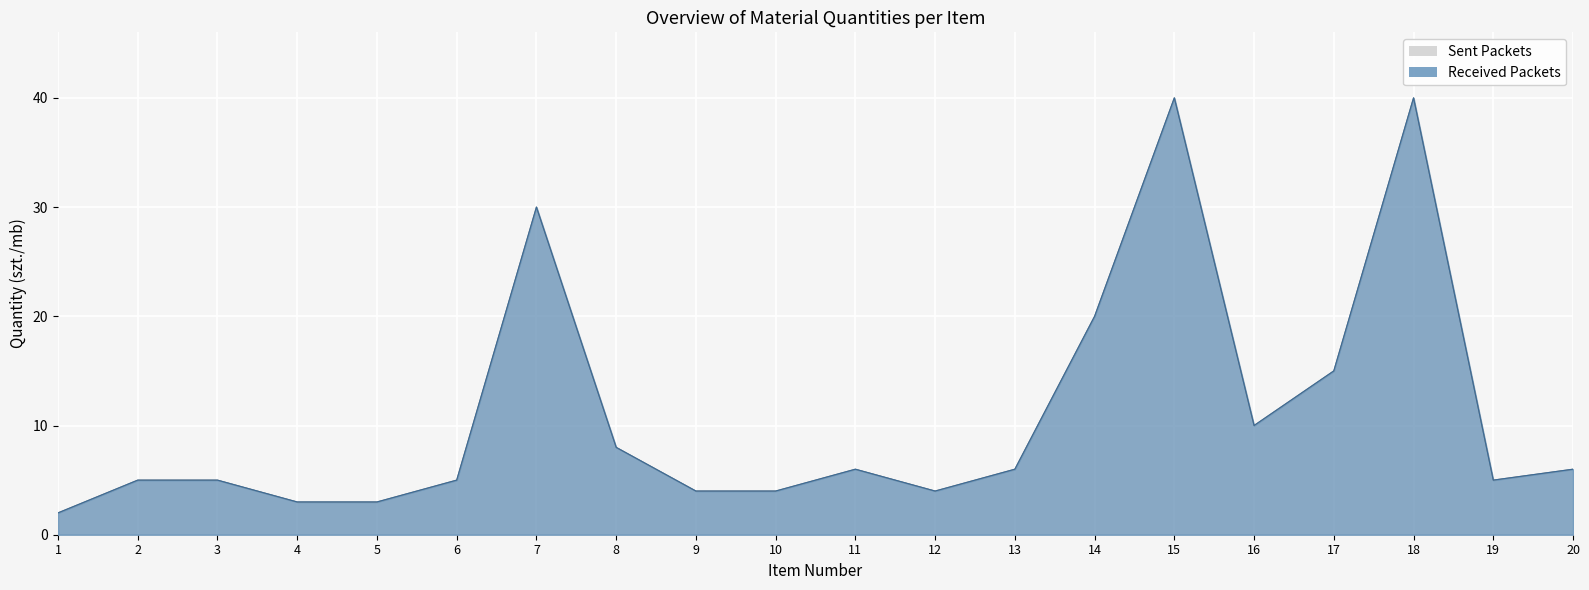

Rank the series by their maximum value, from lowest to highest.

Sent Packets, Received Packets